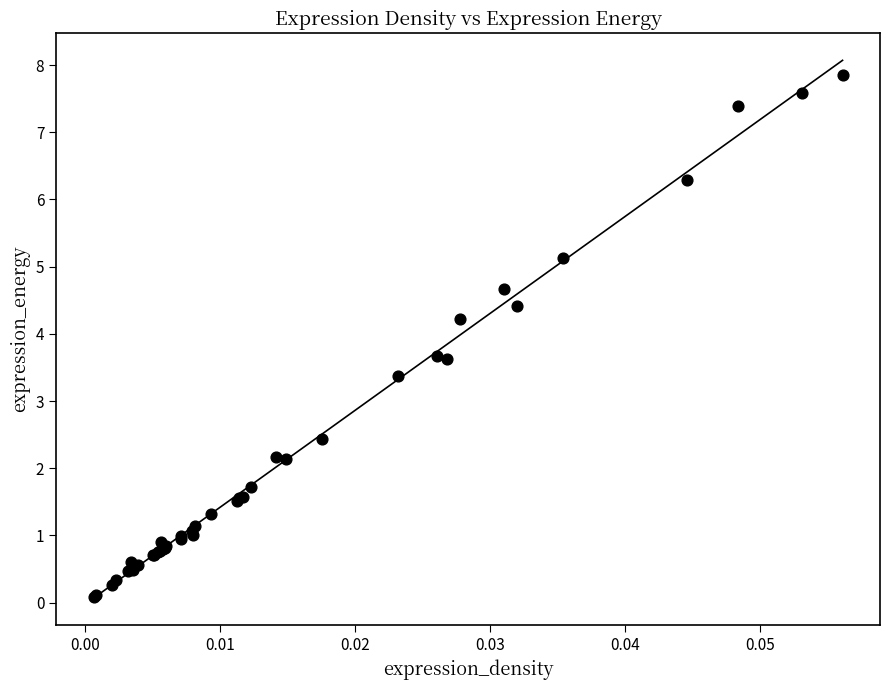

What Y value in the scatter plot is closest to 3?

3.4